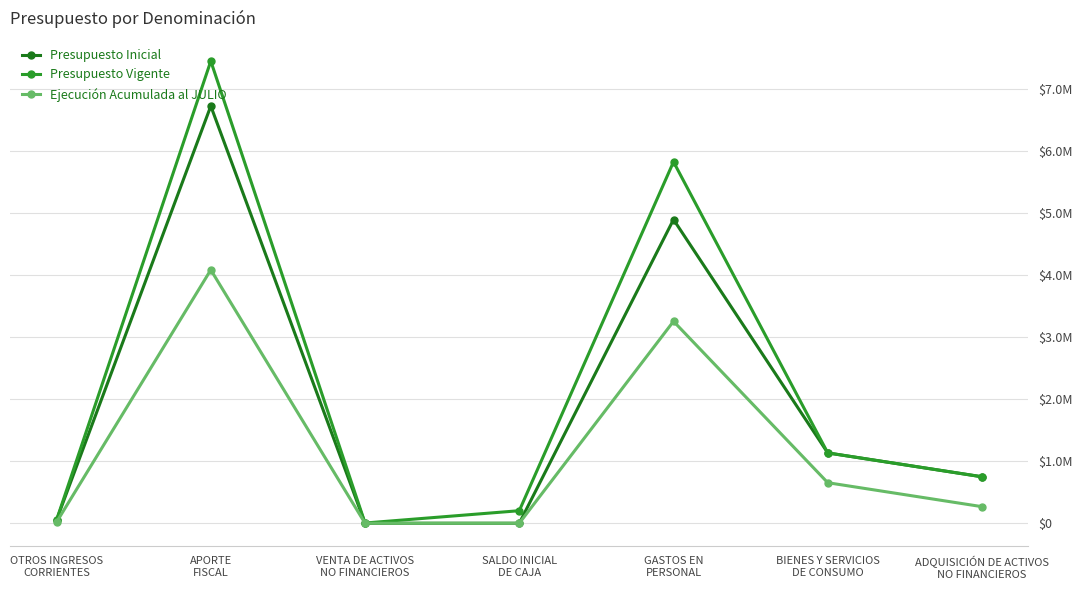

Which series has the largest range (max minus min)?

Presupuesto Vigente